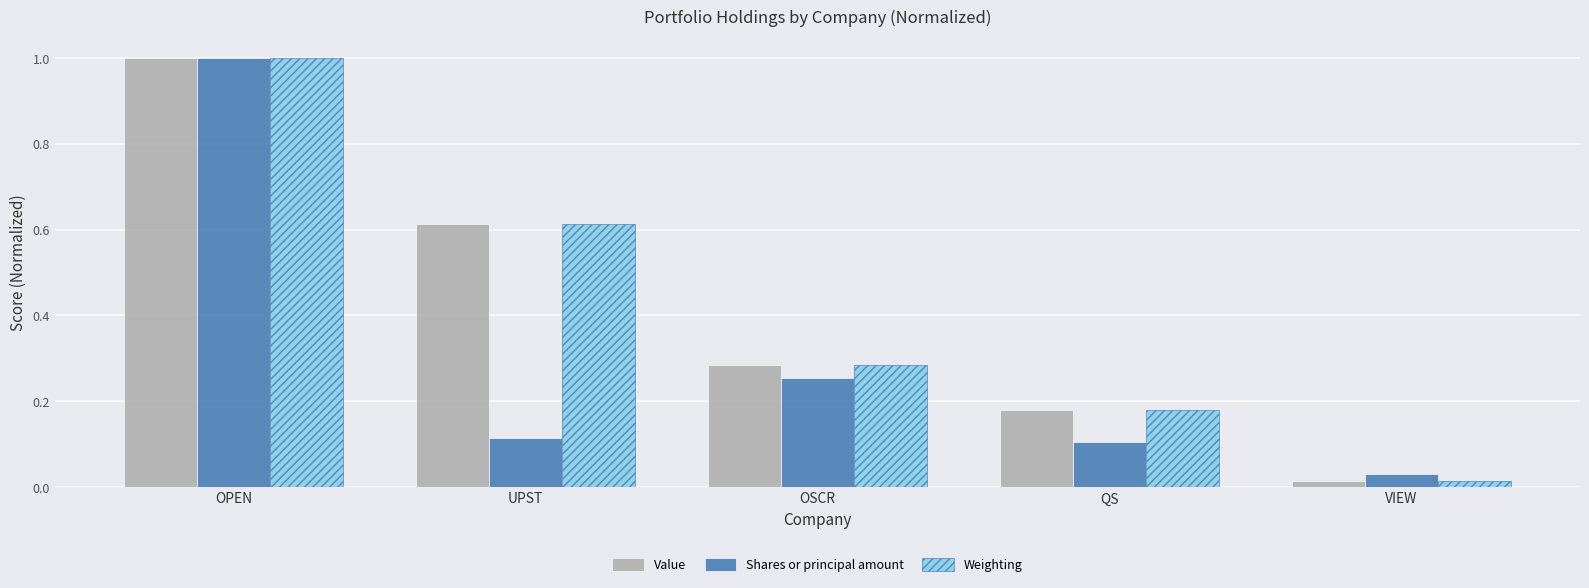

At how many categories does at least one series exceed 0?

5